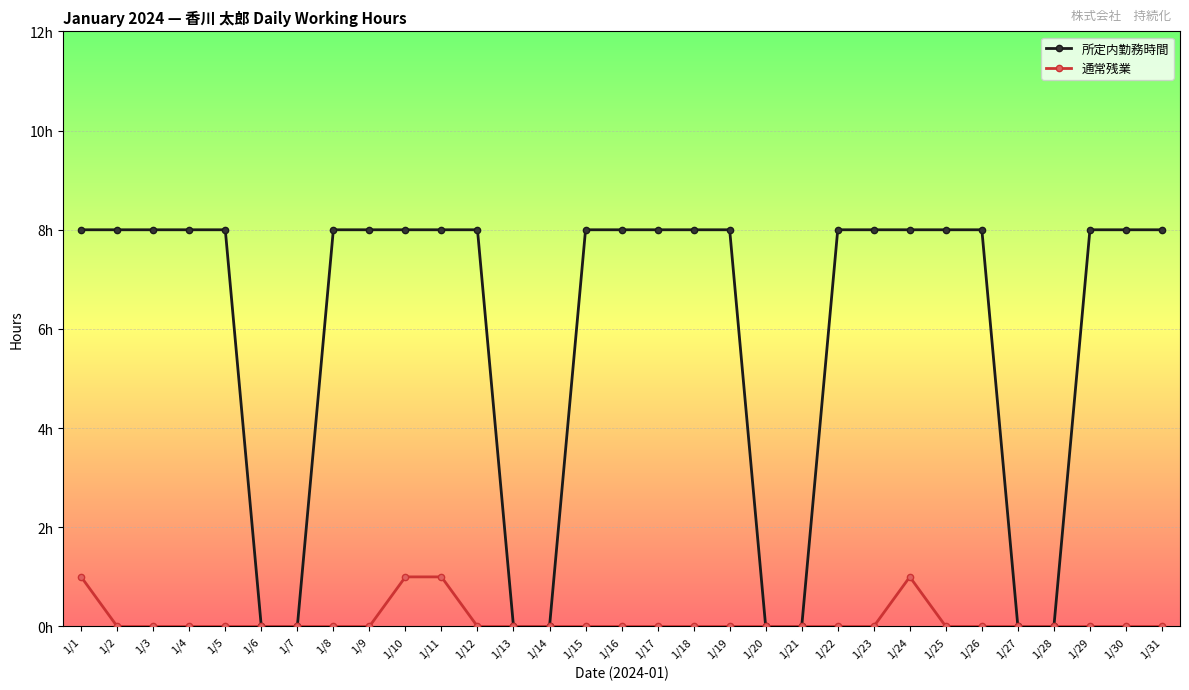

Is this an area chart (filled region under the line)?

No